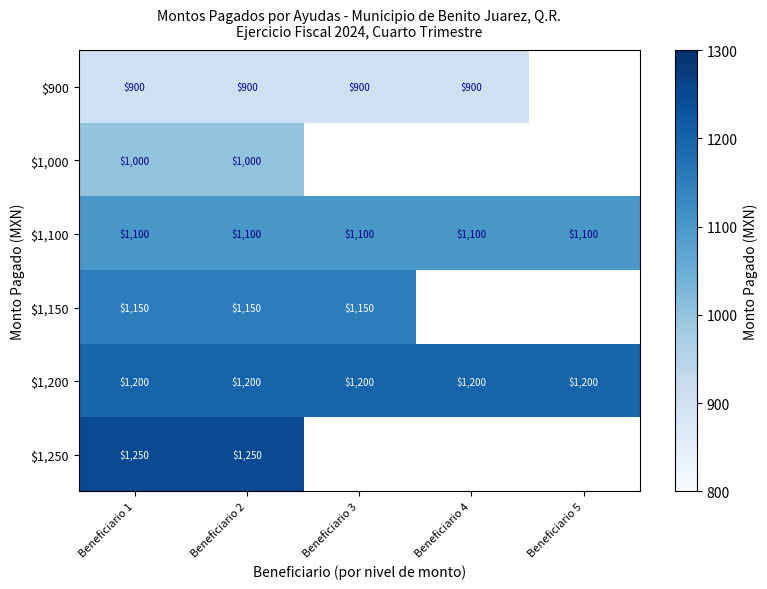

What is the total value across all series at Beneficiario 1?

6600